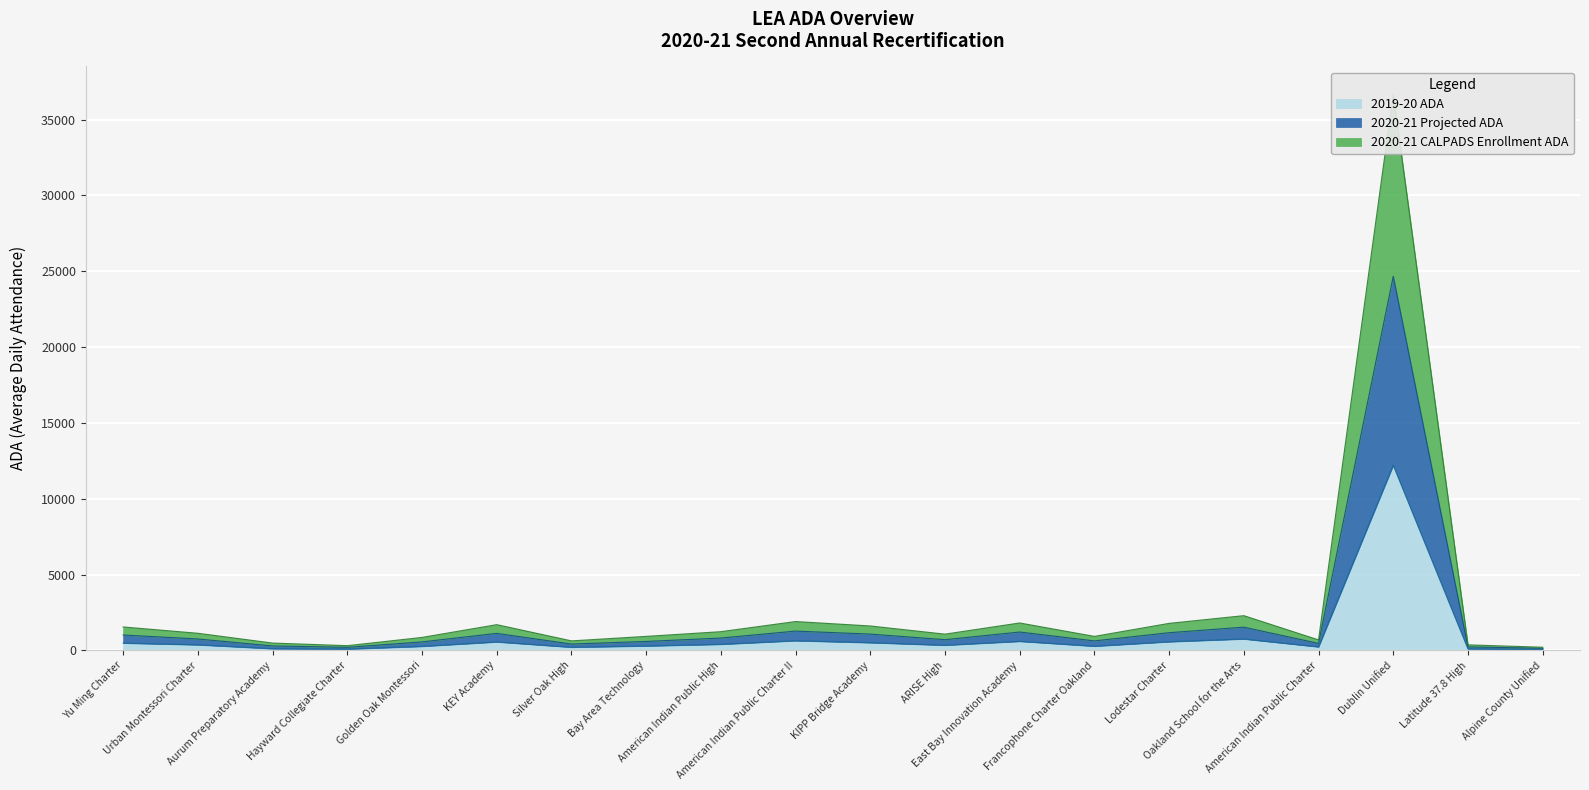

What position from the left is Dublin Unified?

18